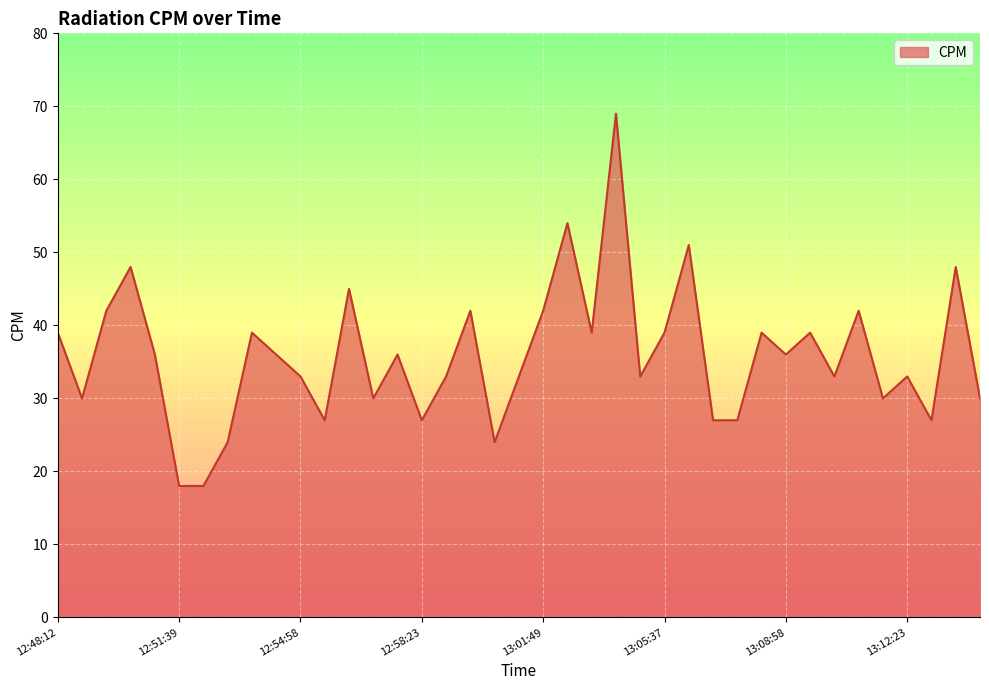

What is the minimum value shown in the chart?

18